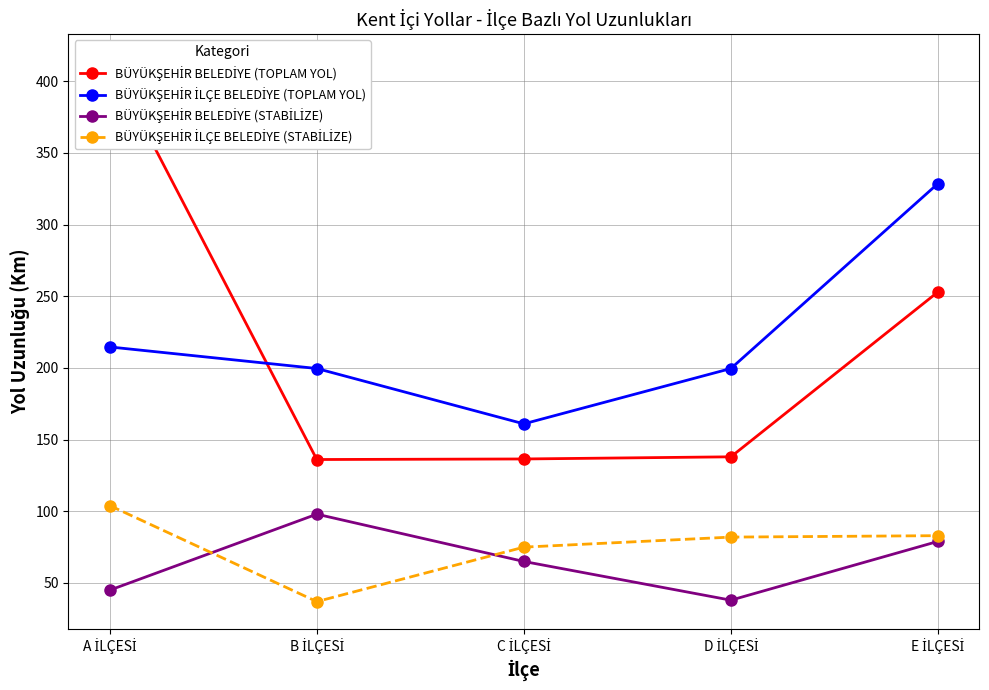

True or false: BÜYÜKŞEHİR BELEDİYE (TOPLAM YOL) and BÜYÜKŞEHİR İLÇE BELEDİYE (STABİLİZE) cross at least once.

False